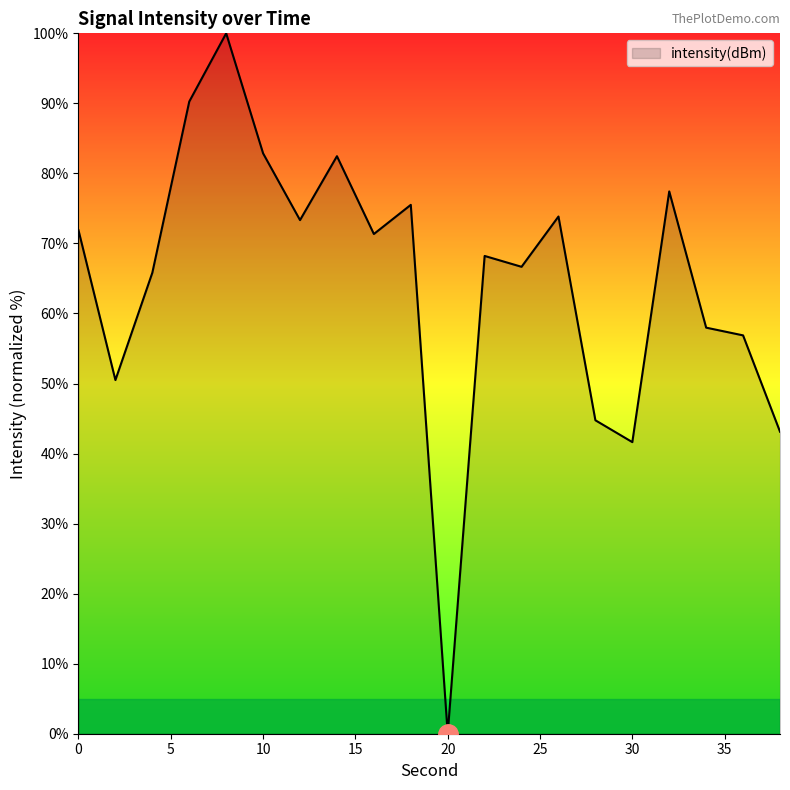

What is the maximum value shown in the chart?

100.0